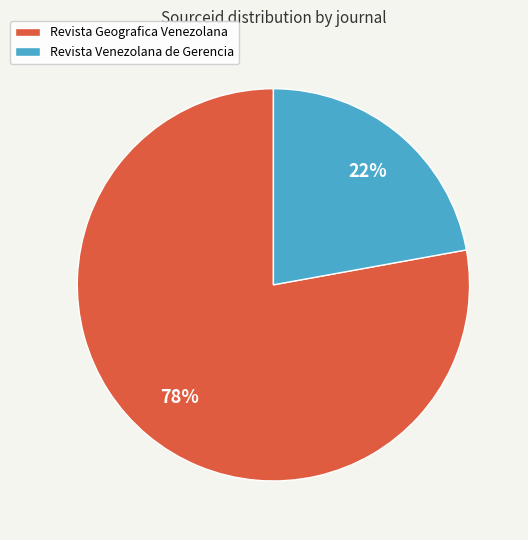

To the nearest percent, what is the difference between the largest and smallest slice percentages?

56%